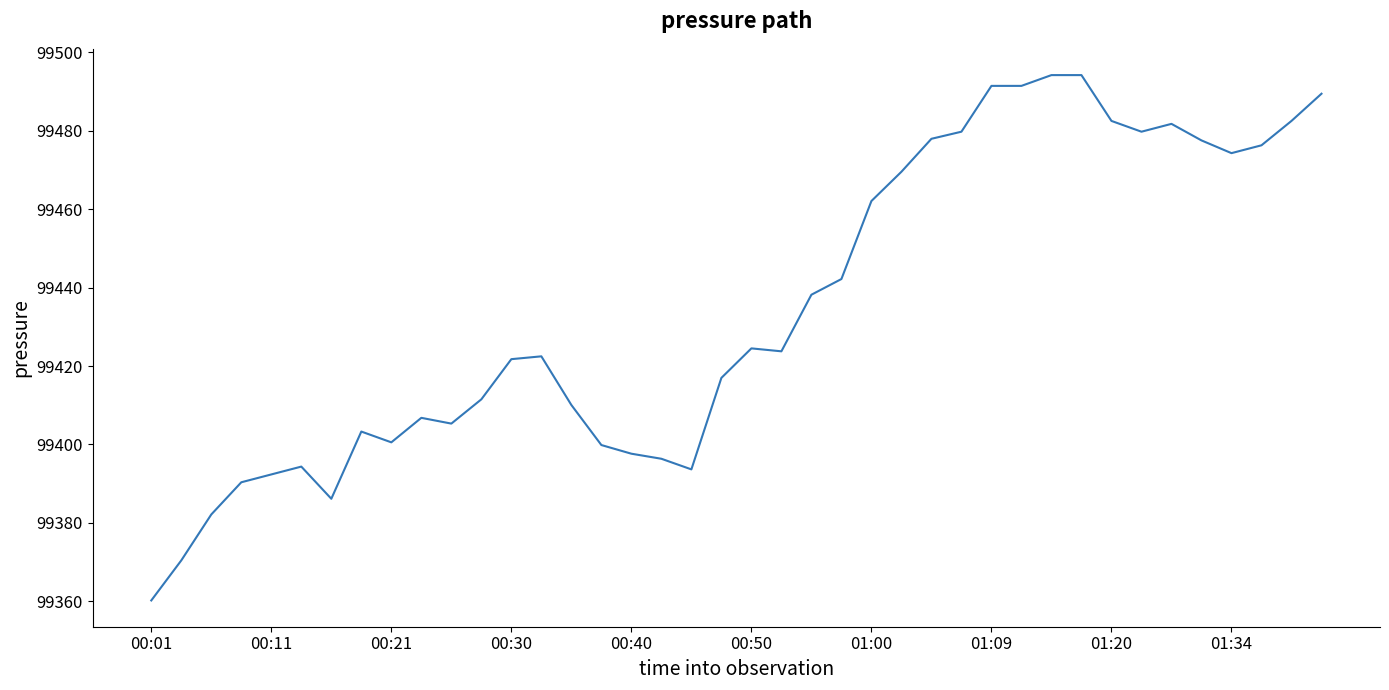

What is the minimum value shown in the chart?

99360.2